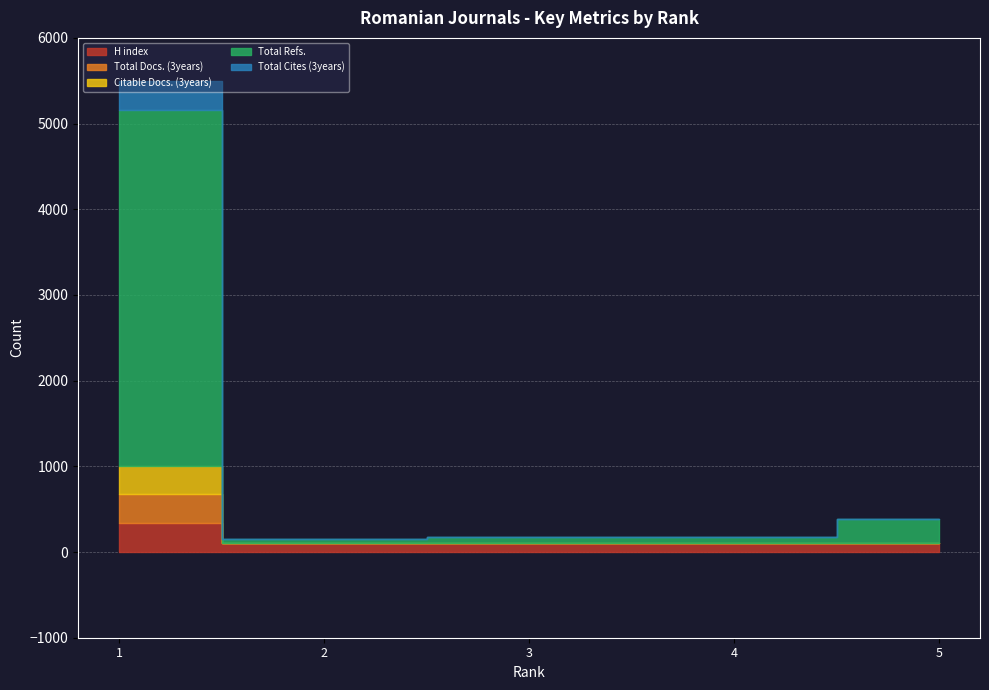

Reading right to left, transcribe all the data shown in this chart.

H index: 5=100	4=101	3=101	2=104	1=336
Total Docs. (3years): 5=0	4=0	3=0	2=0	1=337
Citable Docs. (3years): 5=2	4=5	3=2	2=2	1=335
Total Refs.: 5=288	4=74	3=74	2=45	1=4153
Total Cites (3years): 5=0	4=0	3=0	2=0	1=341